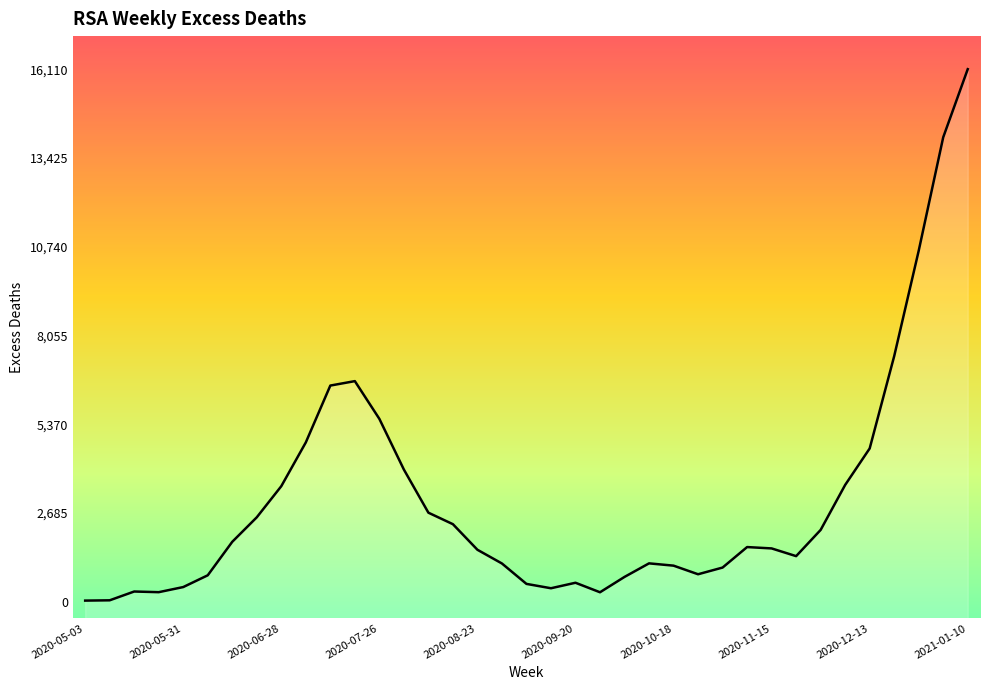

What is the difference between the maximum and minimum values?

16075.2